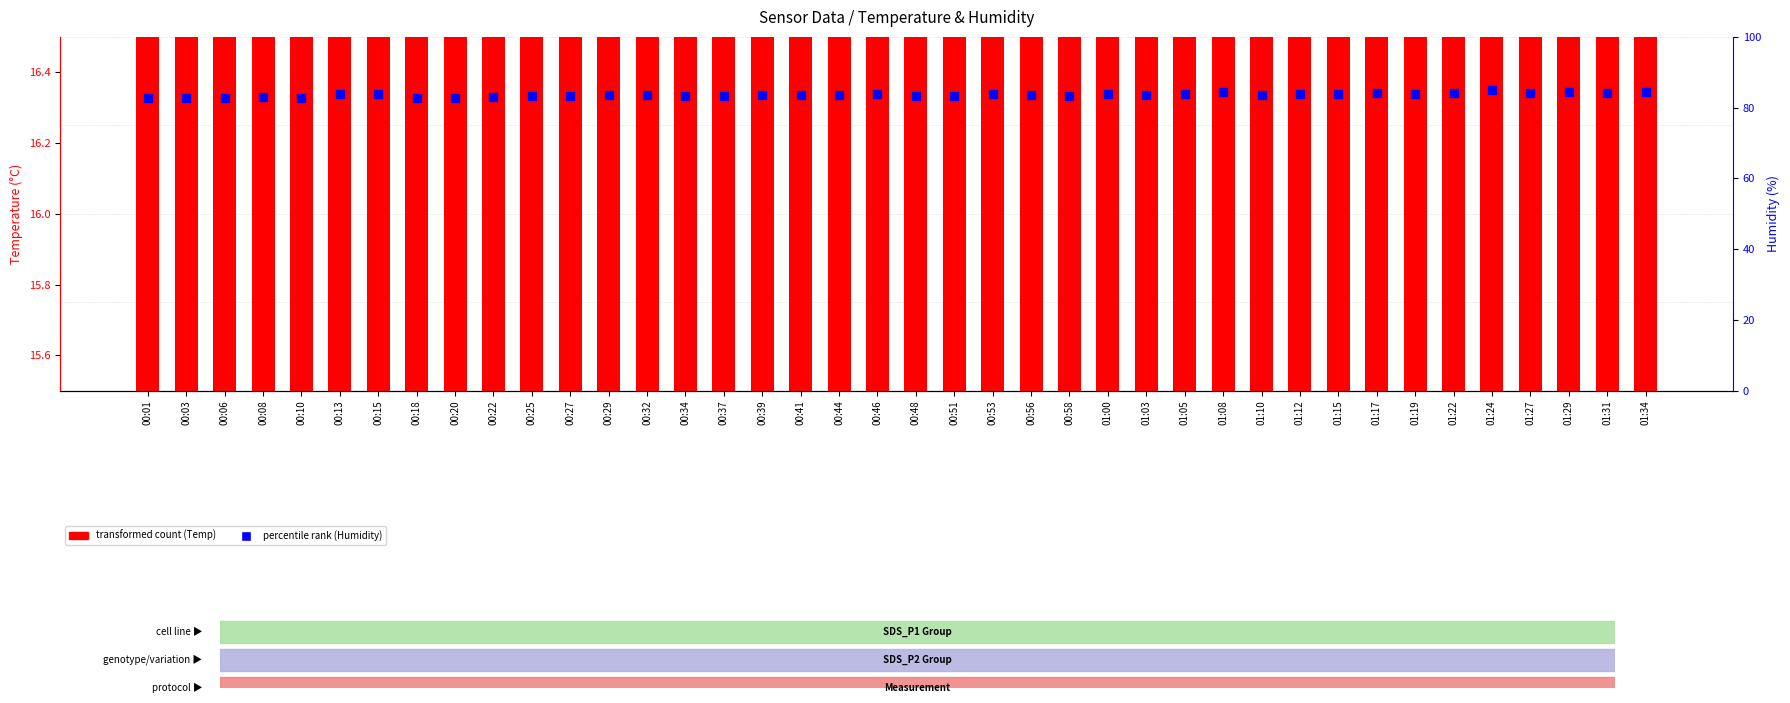

At how many categories does at least one series exceed 58?

40